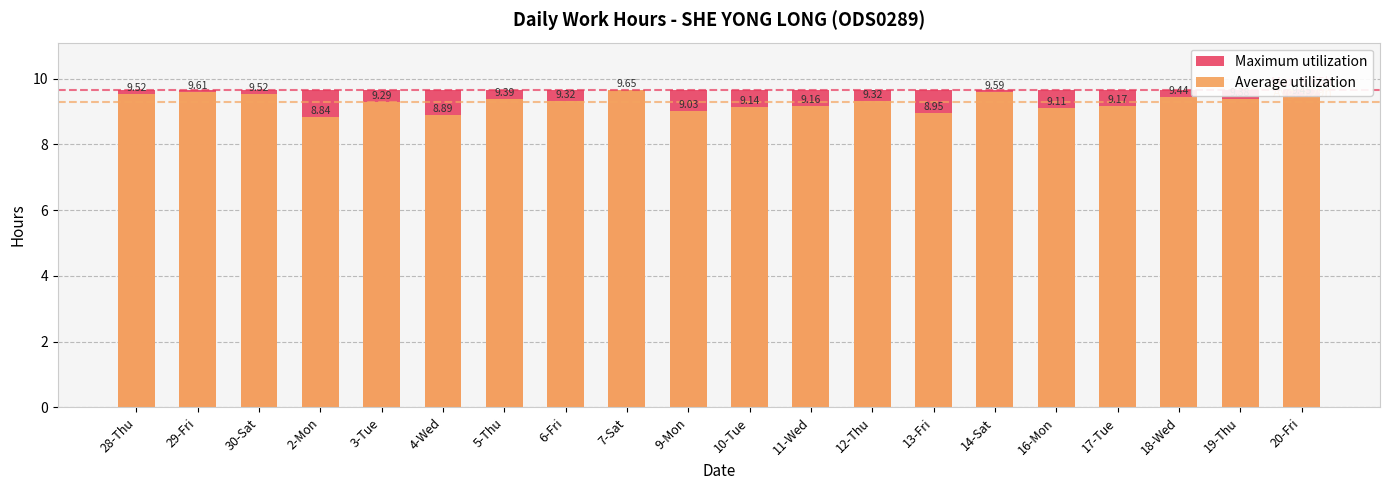

Reading left to right, transcribe all the data shown in this chart.

Maximum utilization: 9.7	9.7	9.7	9.7	9.7	9.7	9.7	9.7	9.7	9.7	9.7	9.7	9.7	9.7	9.7	9.7	9.7	9.7	9.7	9.7
Average utilization: 9.5	9.6	9.5	8.8	9.3	8.9	9.4	9.3	9.7	9.0	9.1	9.2	9.3	8.9	9.6	9.1	9.2	9.4	9.4	9.4